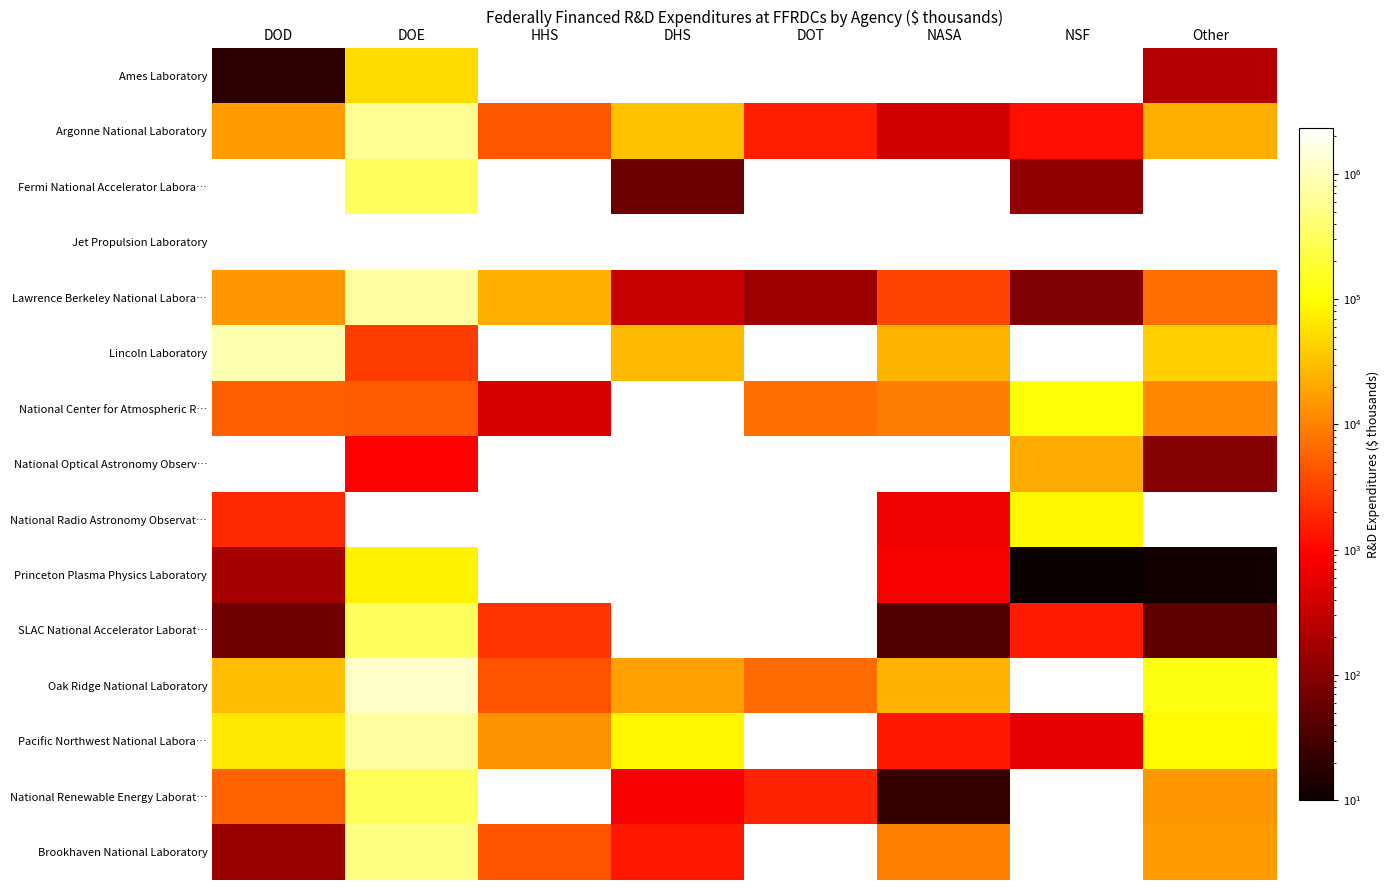

Reading left to right, list all the values displayed in this chart.

Ames Laboratory: DOD=19	DOE=52585	HHS=0	DHS=0	DOT=0	NASA=0	NSF=0	Other=226
Argonne National Laboratory: DOD=16854	DOE=610489	HHS=4442	DHS=31761	DOT=1614	NASA=374	NSF=1222	Other=23478
Fermi National Accelerator Labora…: DOD=0	DOE=319380	HHS=0	DHS=61	DOT=0	NASA=0	NSF=118	Other=0
Jet Propulsion Laboratory: DOD=0	DOE=0	HHS=0	DHS=0	DOT=0	NASA=2324826	NSF=0	Other=0
Lawrence Berkeley National Labora…: DOD=14759	DOE=707768	HHS=22662	DHS=329	DOT=151	NASA=3224	NSF=85	Other=6921
Lincoln Laboratory: DOD=865125	DOE=2728	HHS=0	DHS=27813	DOT=0	NASA=26024	NSF=0	Other=41894
National Center for Atmospheric R…: DOD=5515	DOE=4952	HHS=474	DHS=0	DOT=6820	NASA=9062	NSF=113251	Other=11064
National Optical Astronomy Observ…: DOD=0	DOE=916	HHS=0	DHS=0	DOT=0	NASA=0	NSF=21464	Other=99
National Radio Astronomy Observat…: DOD=1993	DOE=0	HHS=0	DHS=0	DOT=0	NASA=721	NSF=87077	Other=0
Princeton Plasma Physics Laboratory: DOD=181	DOE=80139	HHS=0	DHS=0	DOT=0	NASA=781	NSF=10	Other=12
SLAC National Accelerator Laborat…: DOD=68	DOE=307674	HHS=2377	DHS=0	DOT=0	NASA=38	NSF=1480	Other=49
Oak Ridge National Laboratory: DOD=29204	DOE=1164323	HHS=4312	DHS=17678	DOT=6486	NASA=24443	NSF=0	Other=126596
Pacific Northwest National Labora…: DOD=66446	DOE=707896	HHS=13709	DHS=86882	DOT=0	NASA=1436	NSF=584	Other=94107
National Renewable Energy Laborat…: DOD=5698	DOE=305137	HHS=0	DHS=820	DOT=1812	NASA=23	NSF=0	Other=14707
Brookhaven National Laboratory: DOD=149	DOE=506985	HHS=4186	DHS=1377	DOT=0	NASA=9564	NSF=0	Other=16814